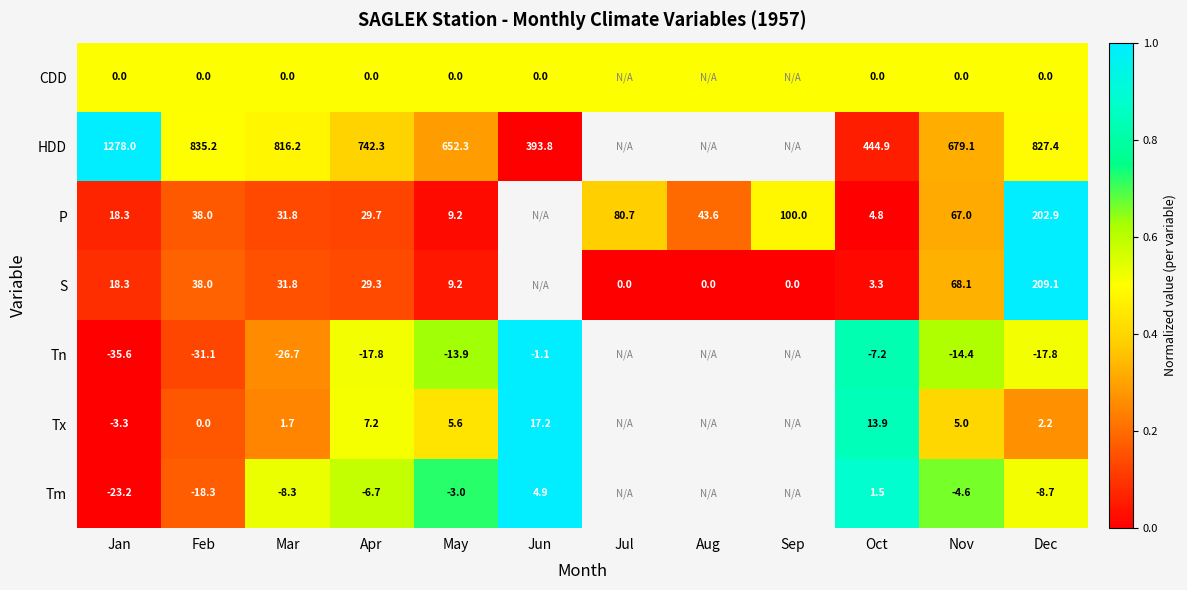

What is the difference between the P values at Jan and Feb?

19.7